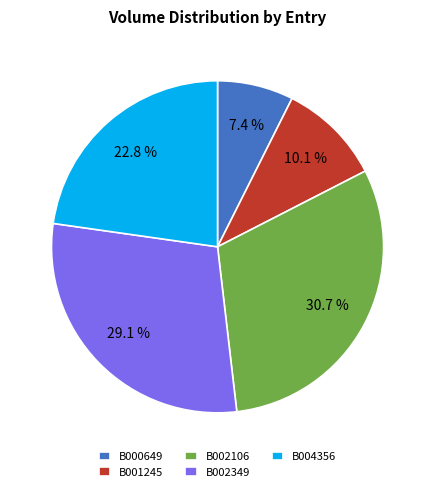

What is the ratio of the value at B001245 to the value at B002106?

0.3